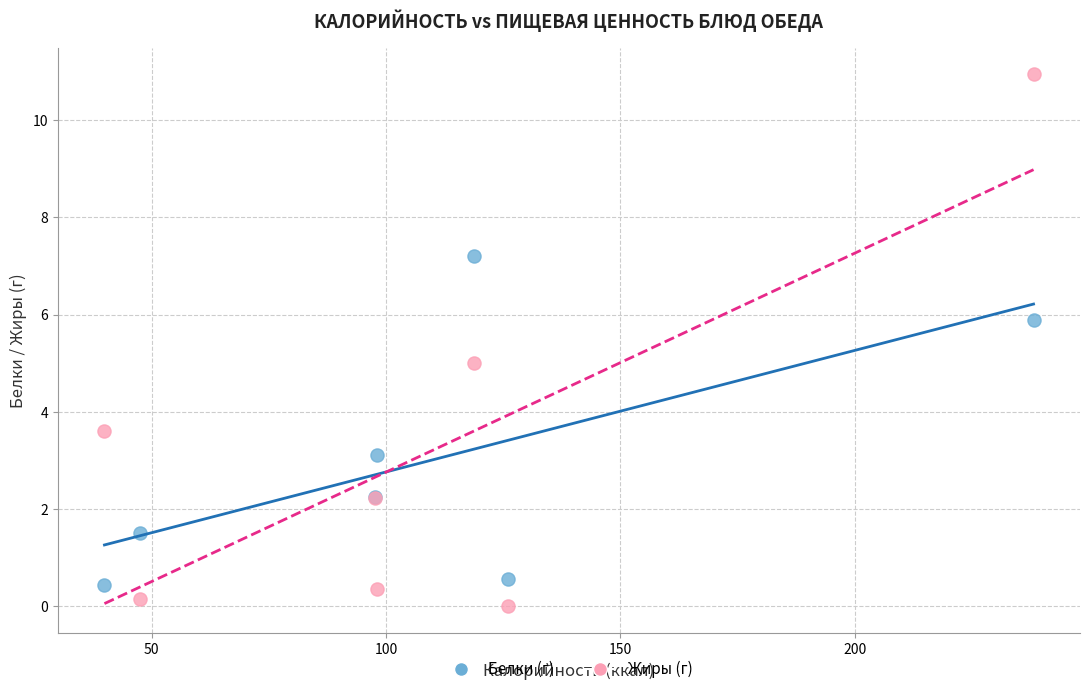

What are all the series names shown in the legend?

Белки (г), Жиры (г)